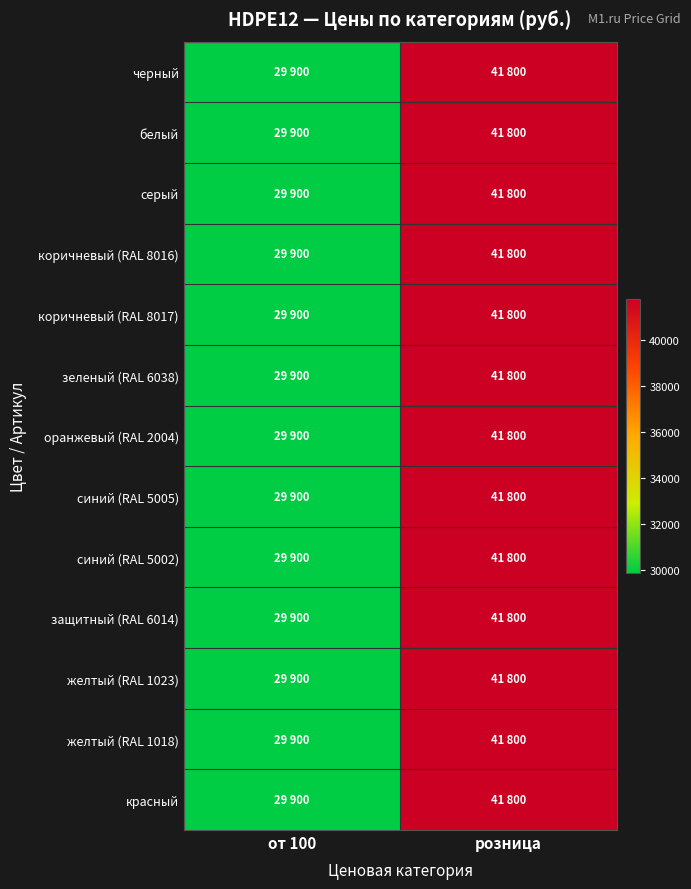

What is the minimum value shown in the chart?

29900